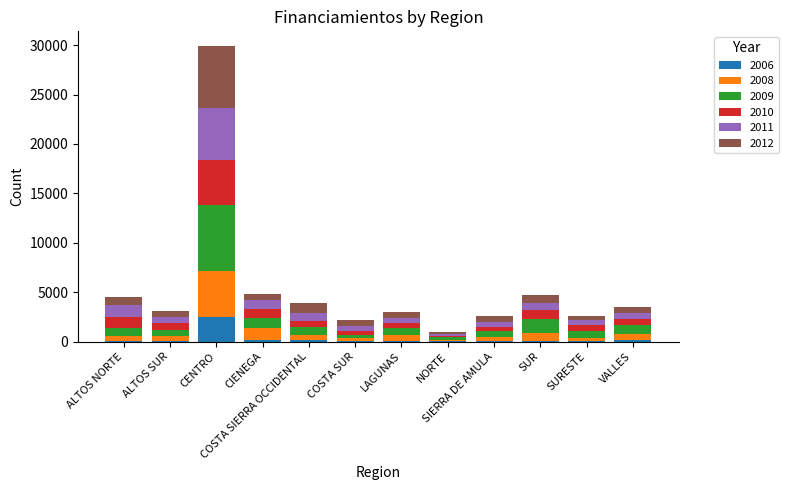

What is the total value across all series at CENTRO?

29908